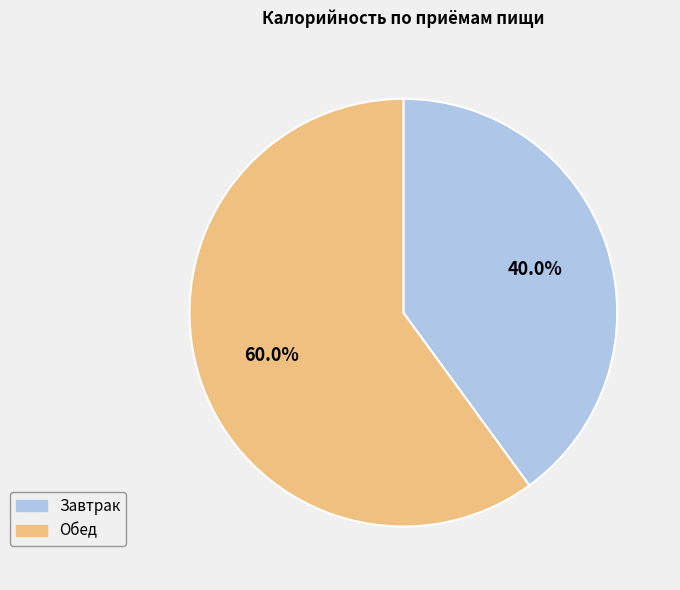

To the nearest percent, what is the difference between the Обед and Завтрак slice percentages?

20%